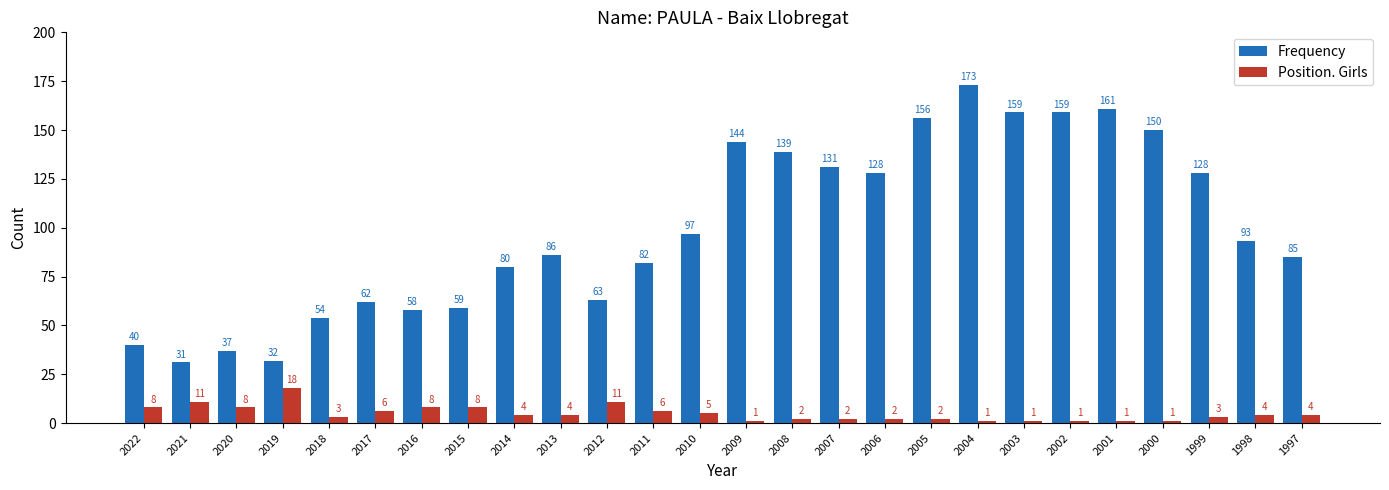

How many series are shown in this chart?

2